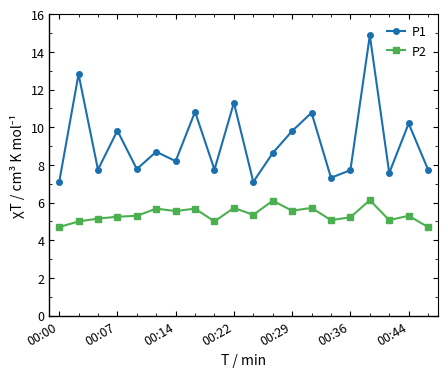

Is this an area chart (filled region under the line)?

No